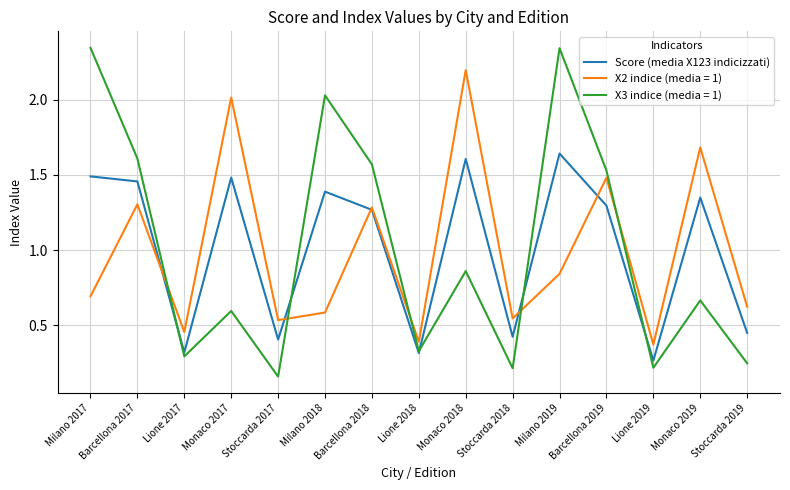

Is it true that X3 indice (media = 1) equals 0.2 at Stoccarda 2018?

True